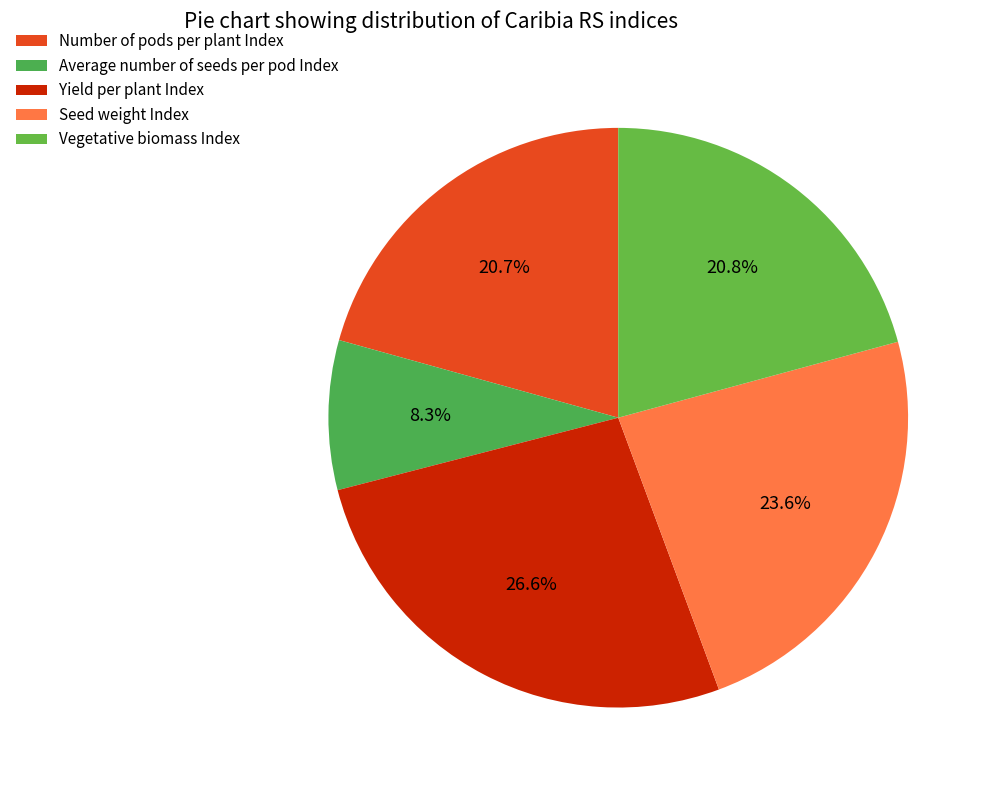

How many slices are in this pie chart?

5